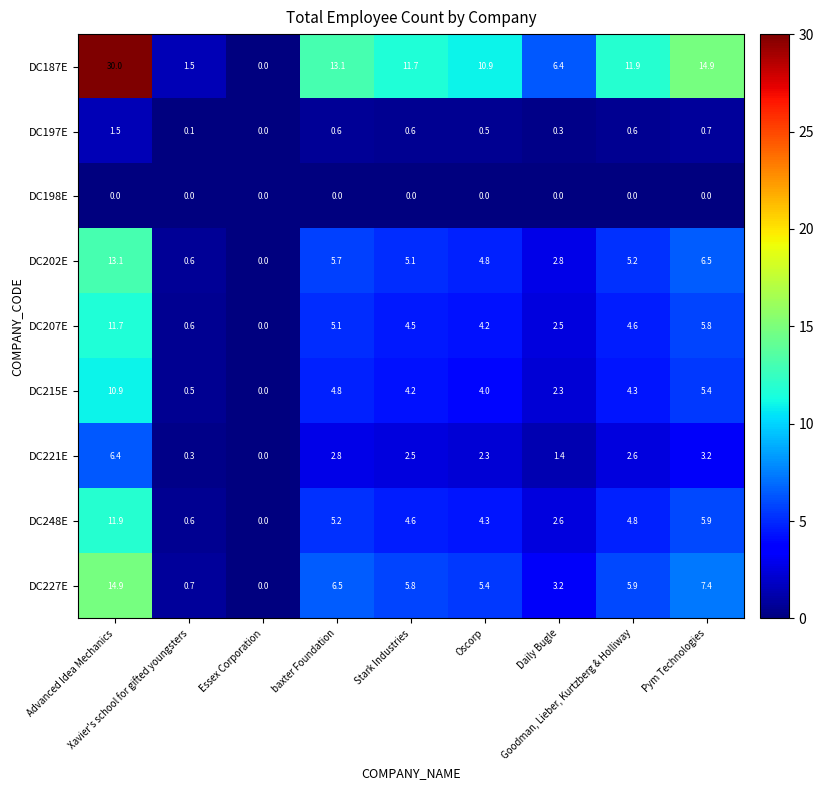

What is the spread (max minus min) of values at Advanced Idea Mechanics?

30.0